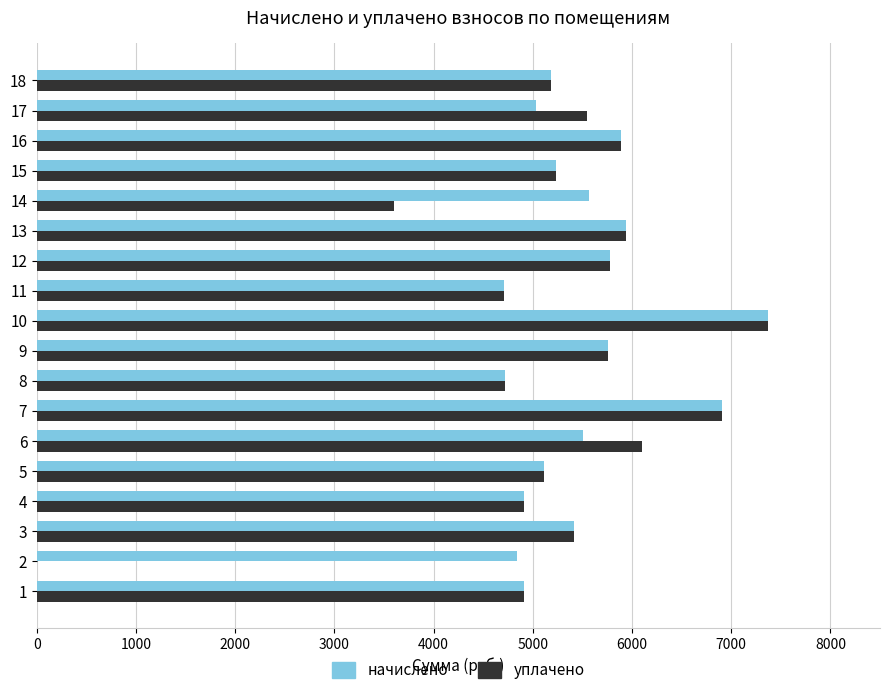

What is the highest value of the начислено series?

7370.2